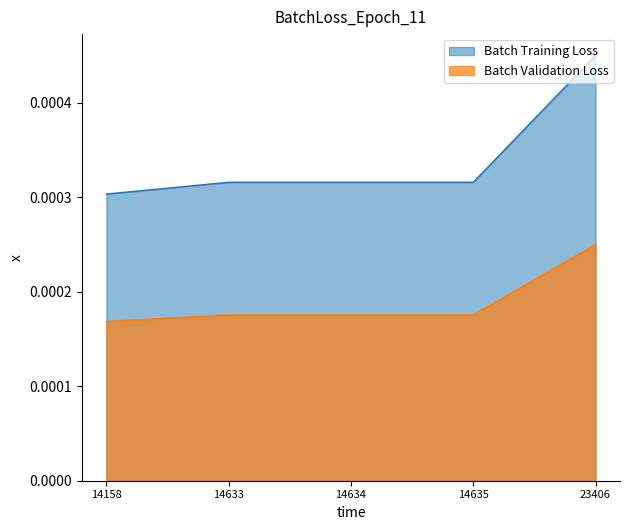

Rank the series by their average value, from lowest to highest.

Batch Validation Loss, Batch Training Loss